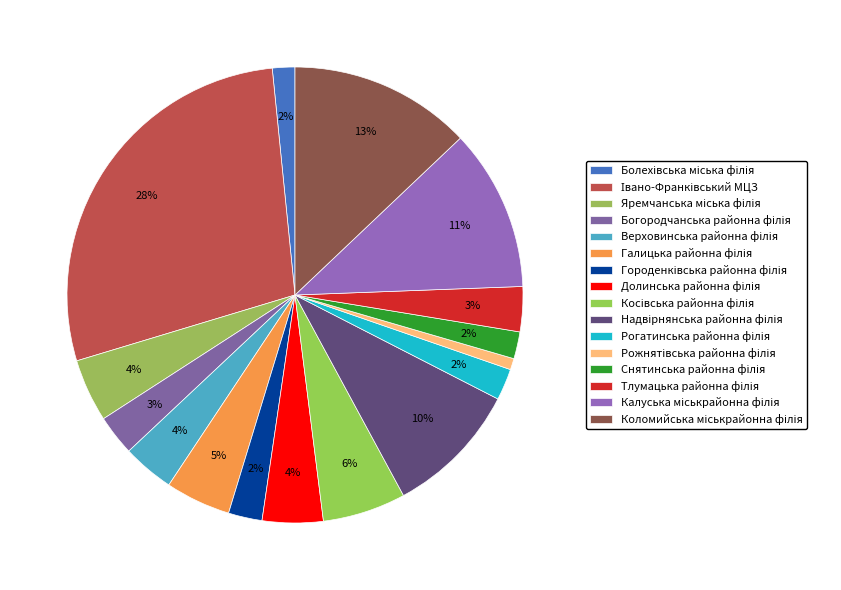

Combined, what portion of the pie is Богородчанська районна філія and Івано-Франківський МЦЗ?

30.9%